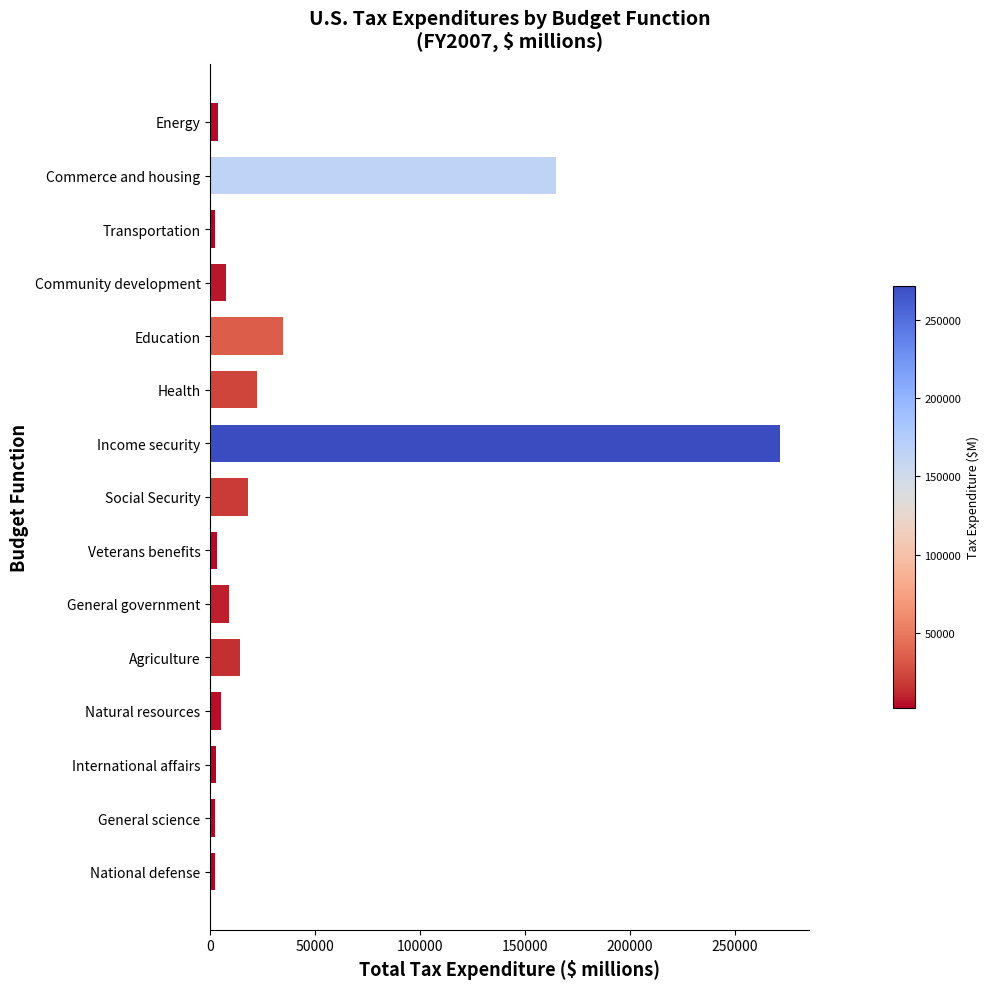

The chart shows a value of 22340 at Health. True or false?

True